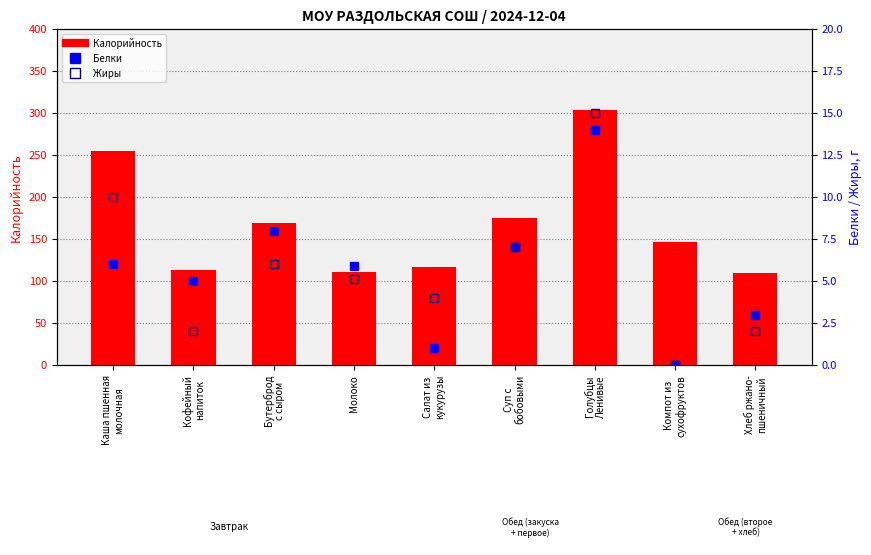

How many positive values does the Жиры series have?

8